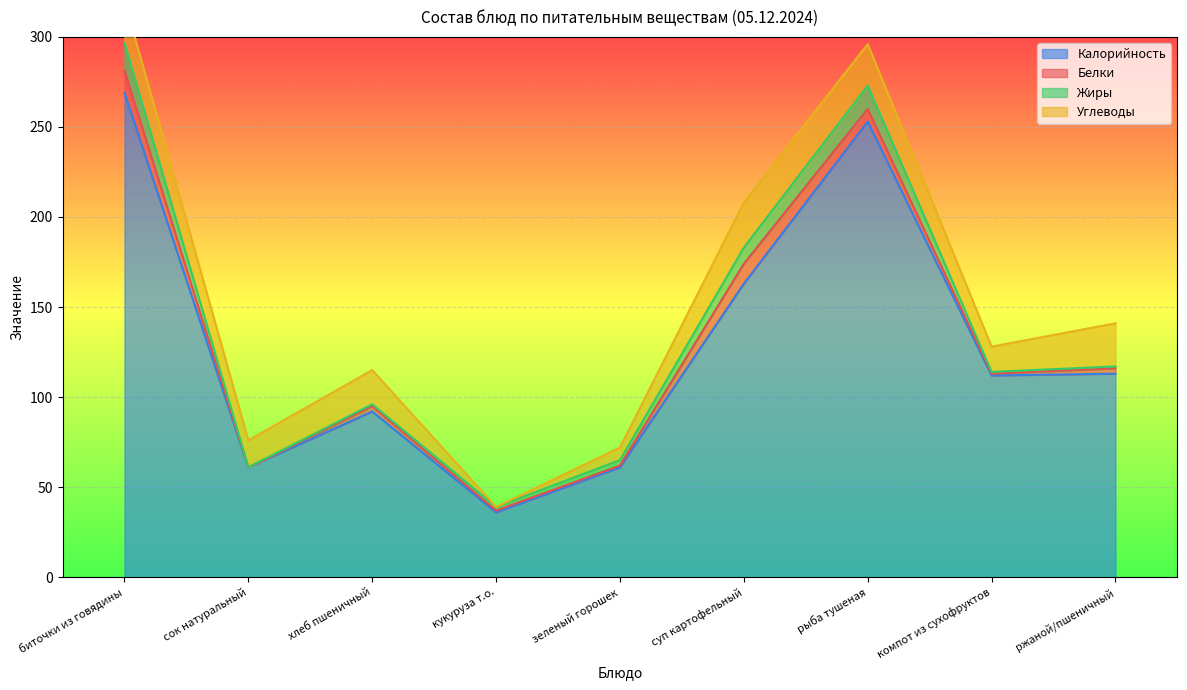

The value of Калорийность at хлеб пшеничный is 92. True or false?

True